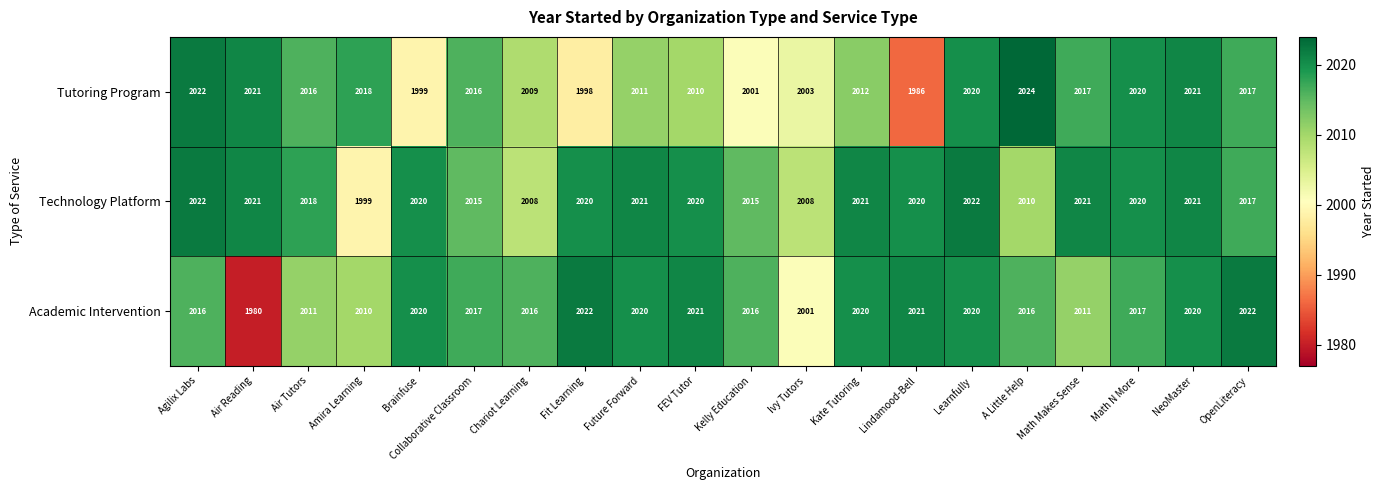

What is the total value across all series at A Little Help?

6050